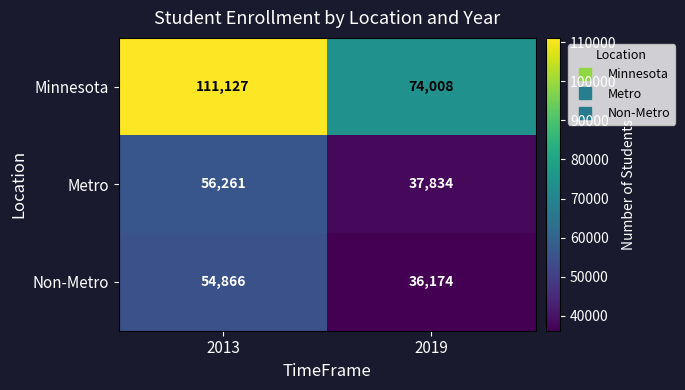

What is the lowest value of the Minnesota series?

74008